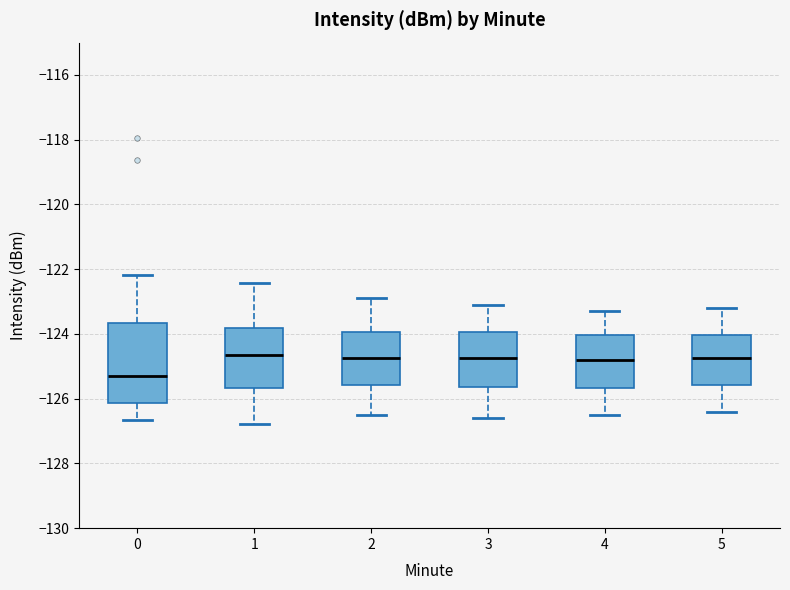

Reading left to right, transcribe this box plot: for each box, give where its median line is, the range the box spans, and where its two whiskers end, as read against the y-axis. The values are not printed on the chart, so give them approximately, as read against the axis.

0: median -125.2, box -126.2 to -123.6, whiskers -126.6 to -122.2
1: median -124.6, box -125.6 to -123.8, whiskers -126.8 to -122.4
2: median -124.8, box -125.6 to -124.0, whiskers -126.4 to -122.8
3: median -124.8, box -125.6 to -124.0, whiskers -126.6 to -123.0
4: median -124.8, box -125.6 to -124.0, whiskers -126.4 to -123.2
5: median -124.8, box -125.6 to -124.0, whiskers -126.4 to -123.2